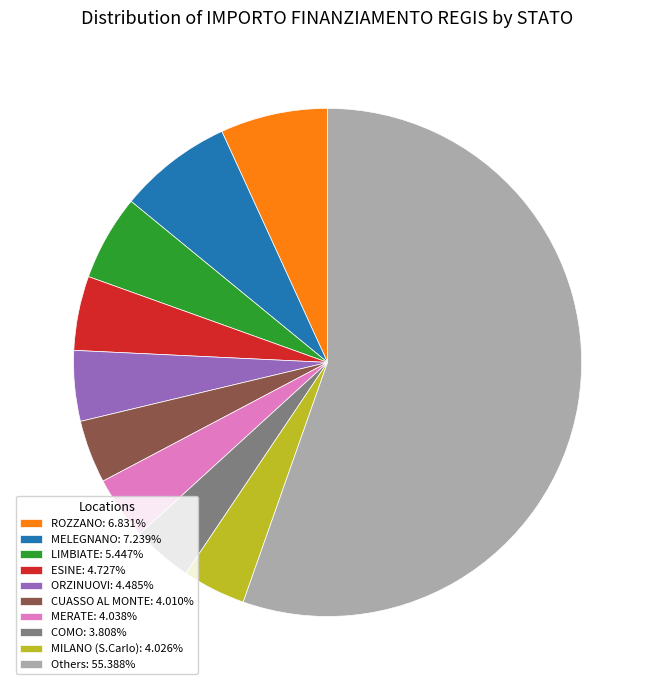

Combined, do LIMBIATE: 5.447% and CUASSO AL MONTE: 4.010% account for over 50%?

No